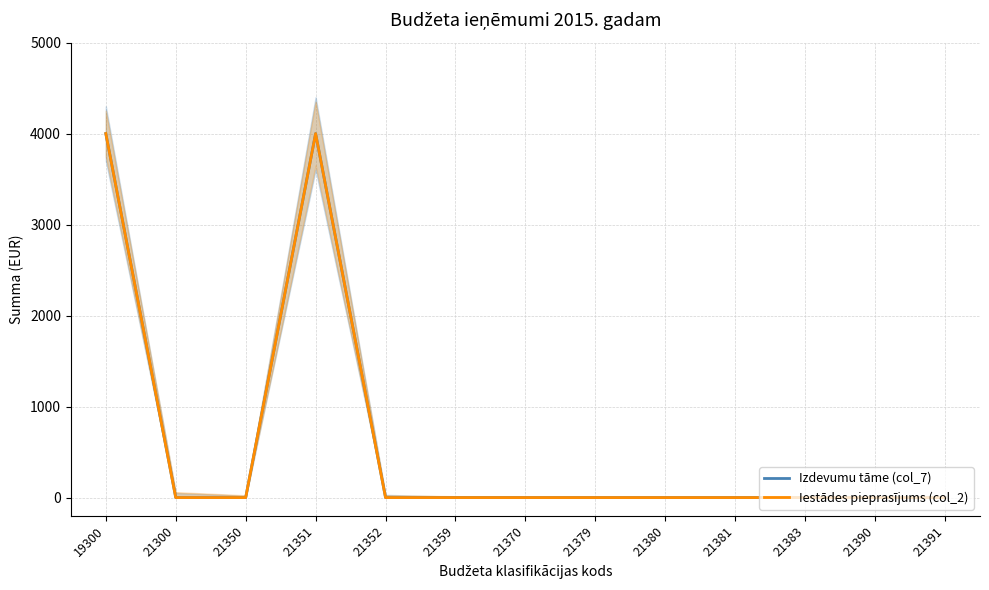

What is the sum of all Iestādes pieprasījums (col_2) values?

8000